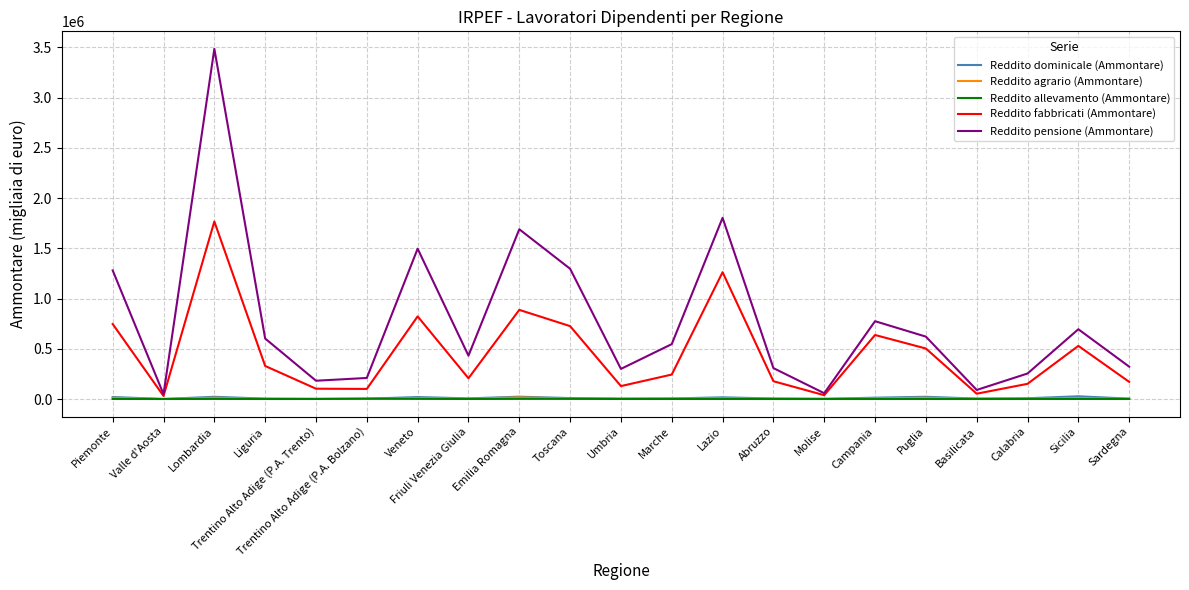

Which series has the widest spread of values?

Reddito pensione (Ammontare)